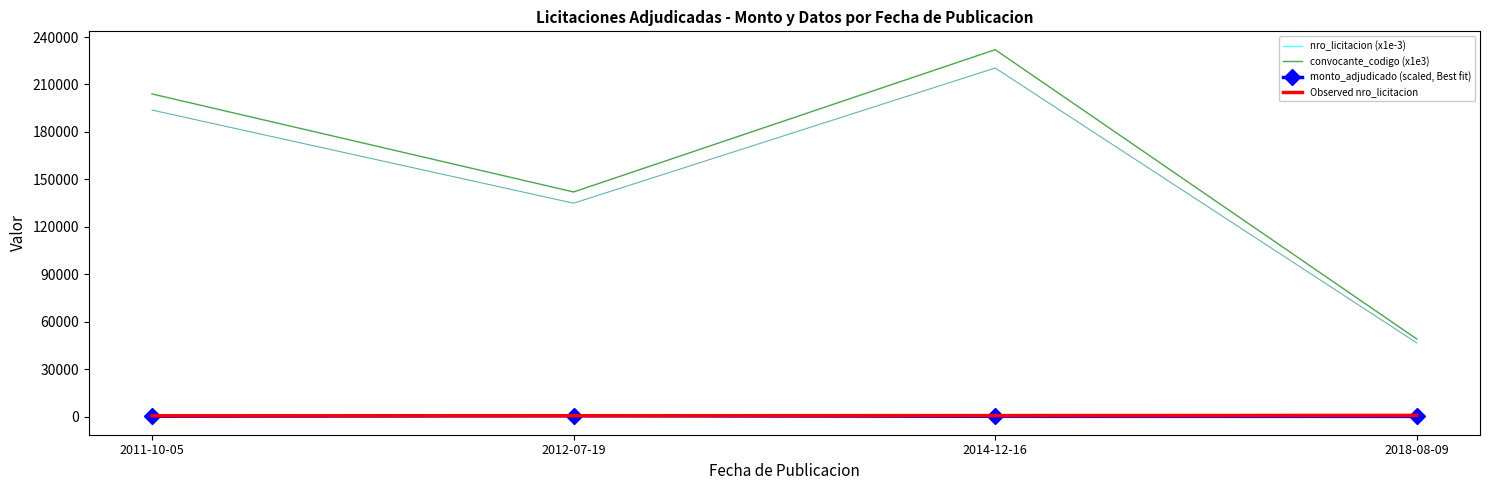

How many lines are shown in the chart?

4